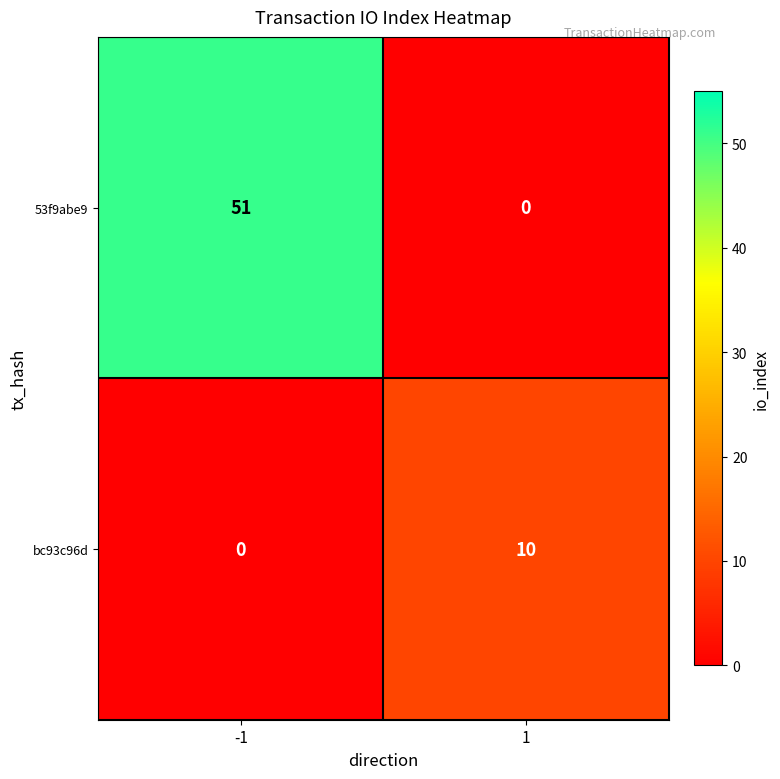

What is the spread (max minus min) of values at 1?

10